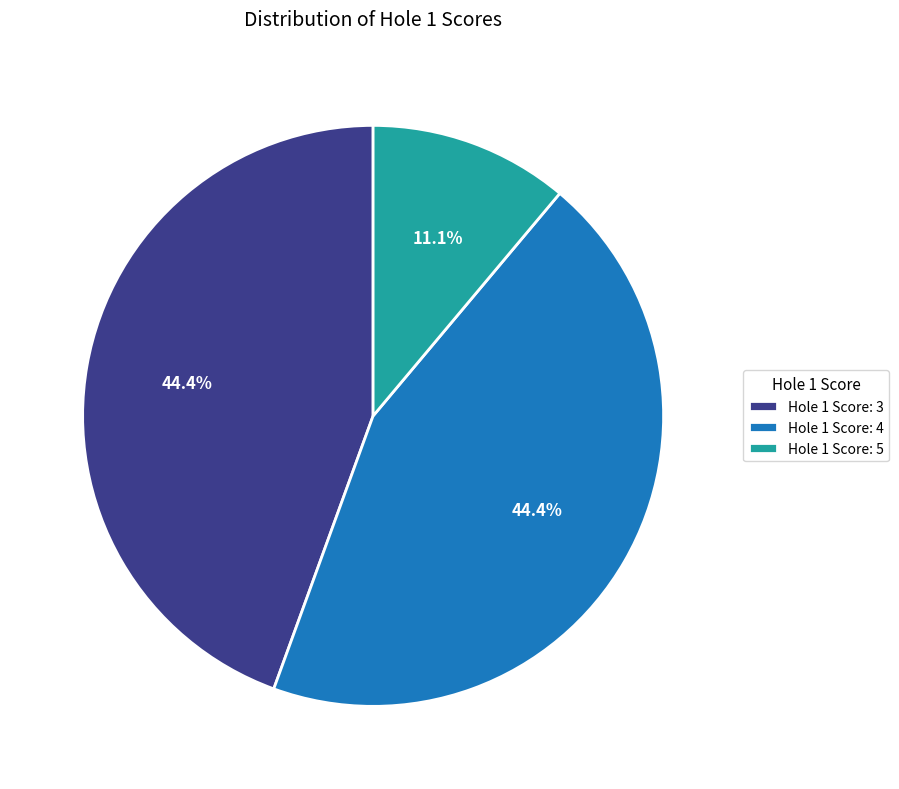

Does Hole 1 Score: 3 account for over 50% of the chart?

No